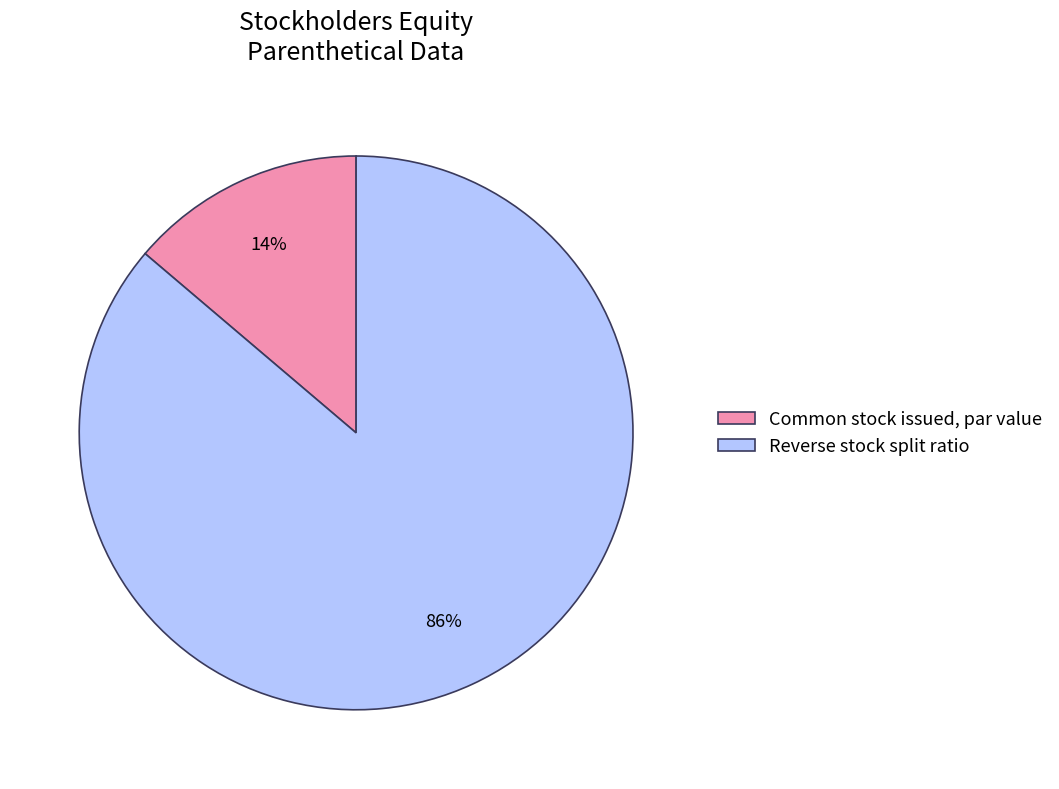

Do Common stock issued, par value and Reverse stock split ratio together represent more than half of the pie?

Yes